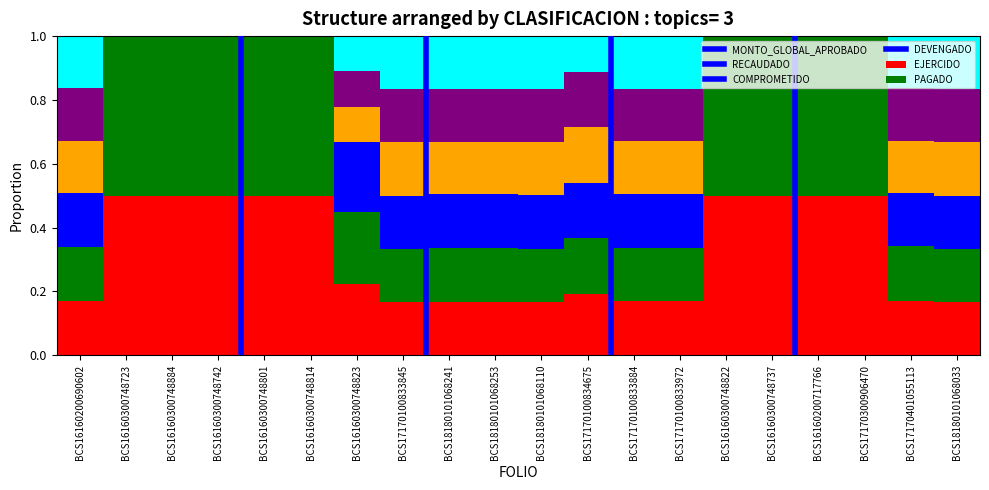

What is the maximum value for MONTO_GLOBAL_APROBADO?

0.5